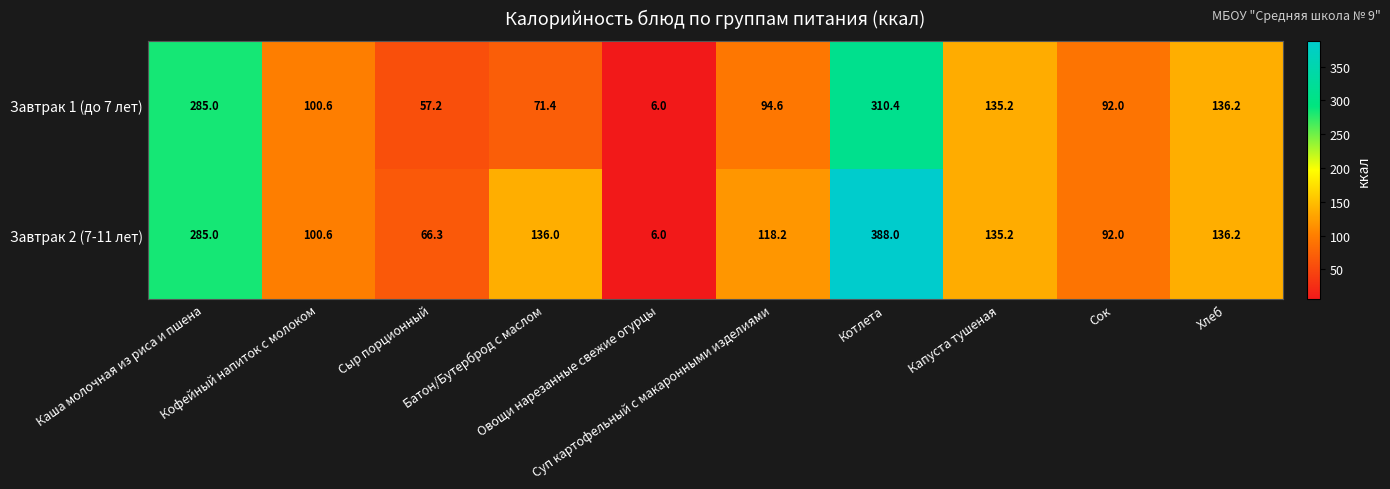

Which series has the largest range (max minus min)?

Завтрак 2 (7-11 лет)